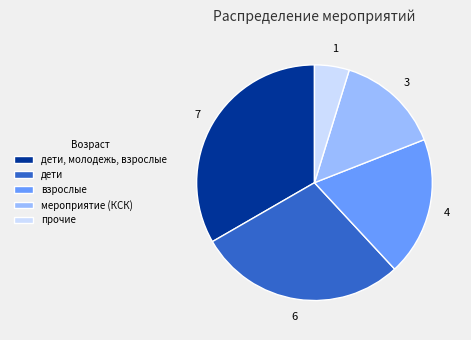

Combined, do дети and дети, молодежь, взрослые account for over 50%?

Yes